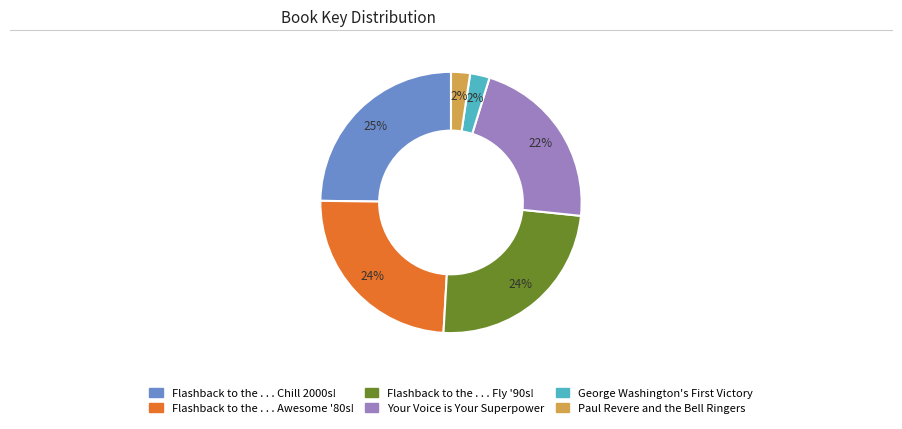

To the nearest percent, what is the combined percentage of Your Voice is Your Superpower and Flashback to the . . . Chill 2000s!?

47%